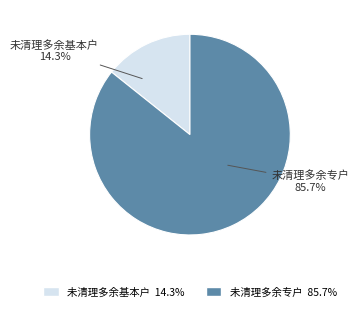

Which slice represents more than half of the pie?

未清理多余专户